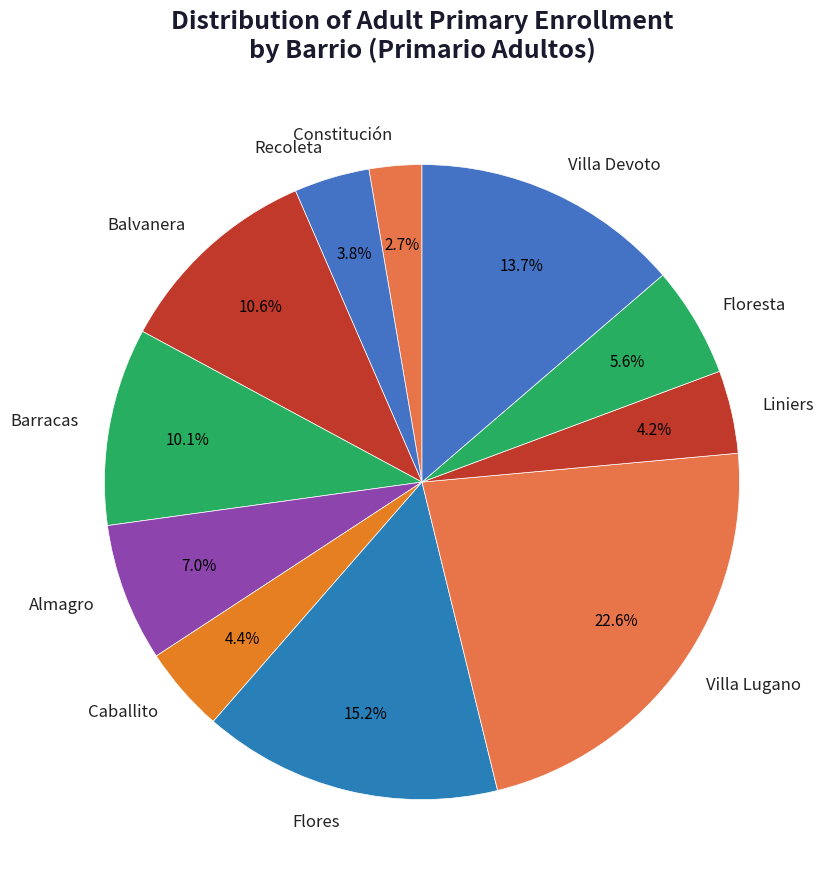

How much of the chart is everything except Floresta?

94.4%